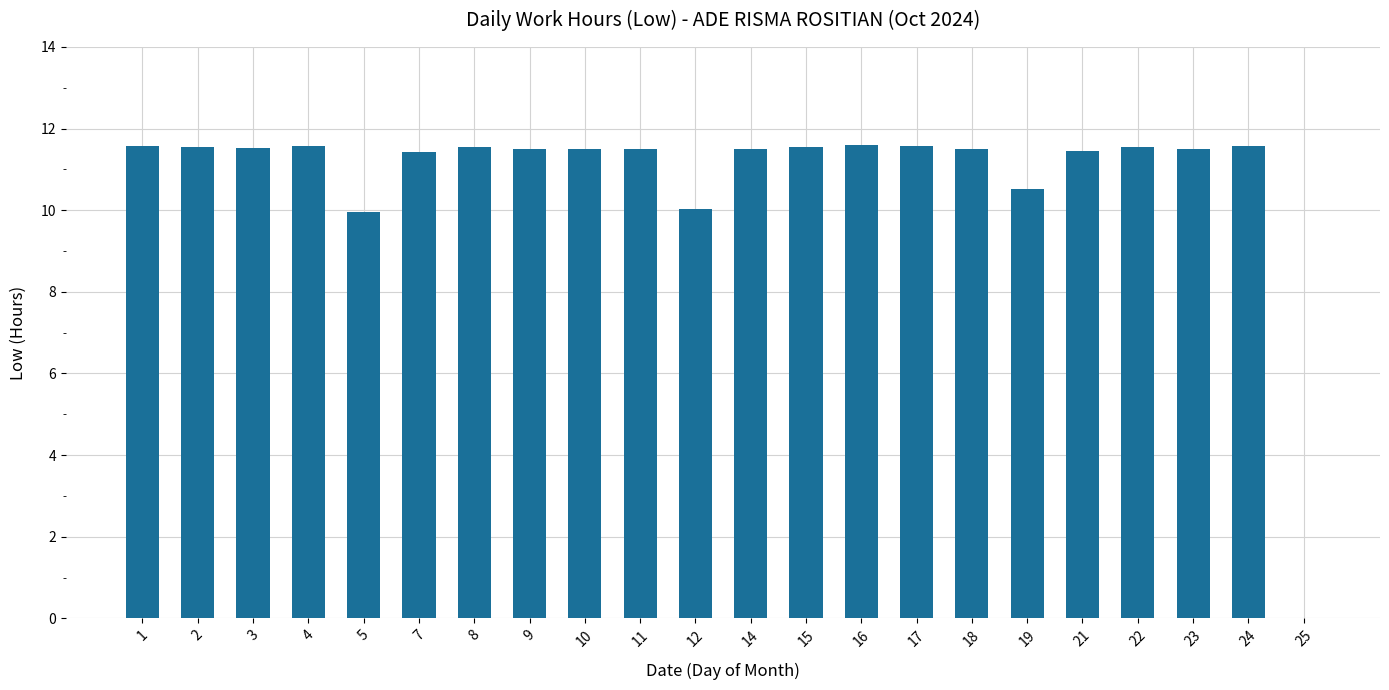

Is it true that the value at 1 is 5.5?

False